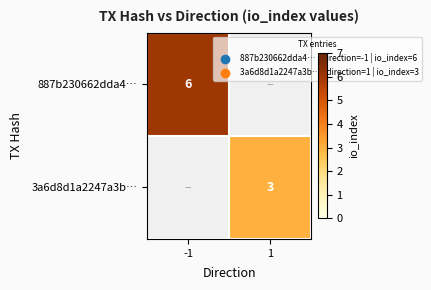

Is it true that 887b230662dda4… equals 6 at -1?

True